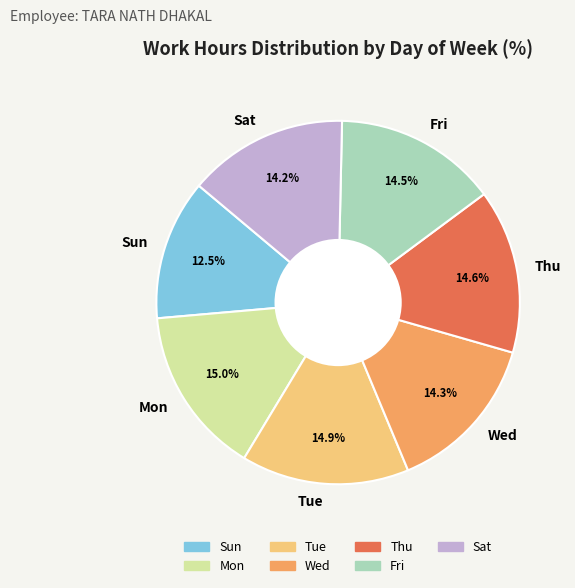

What is the smallest slice in the pie chart?

Sun